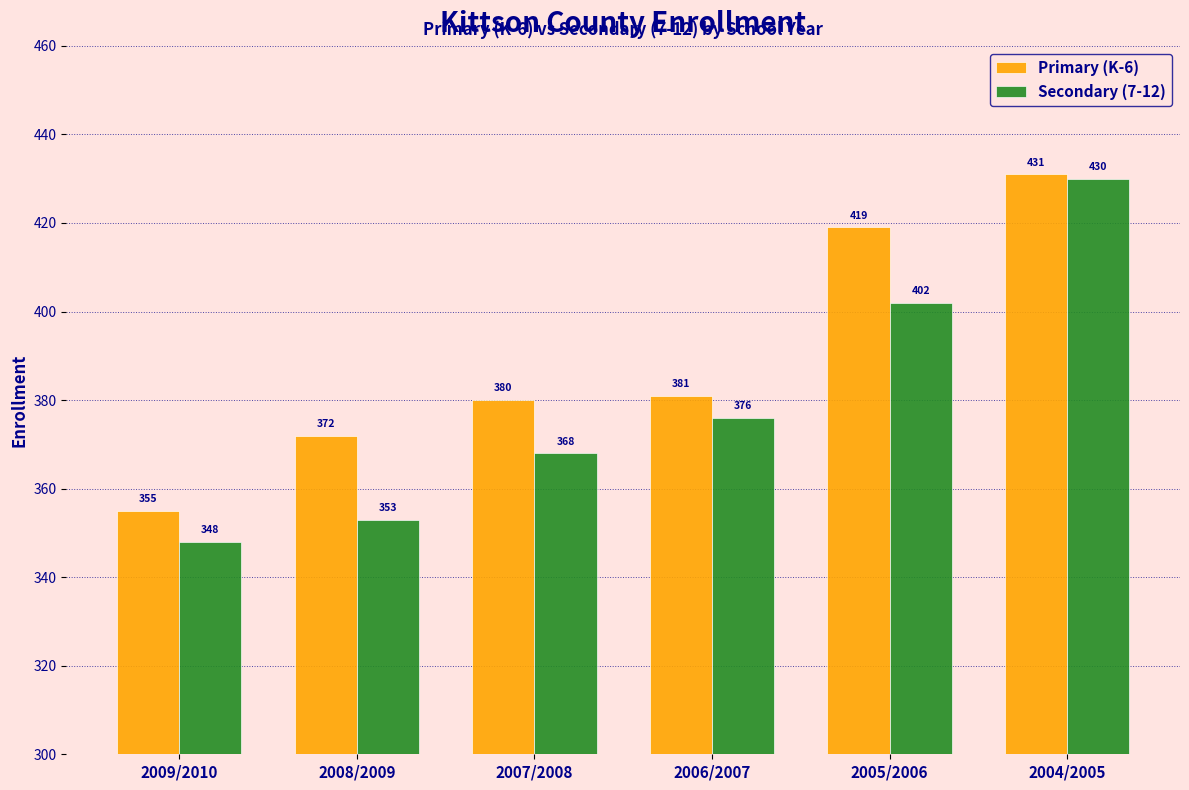

Reading left to right, list all the values displayed in this chart.

Primary (K-6): 355	372	380	381	419	431
Secondary (7-12): 348	353	368	376	402	430